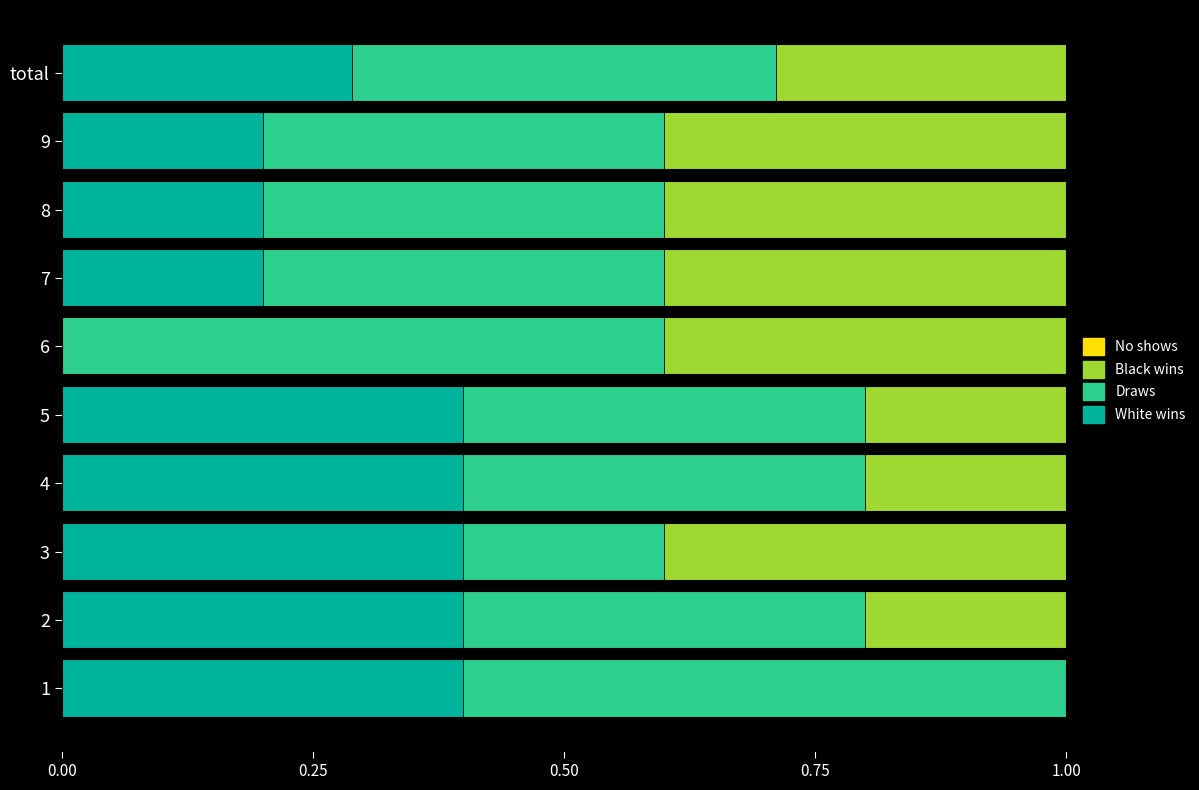

What is the sum of the White wins values at 7 and total?

0.5